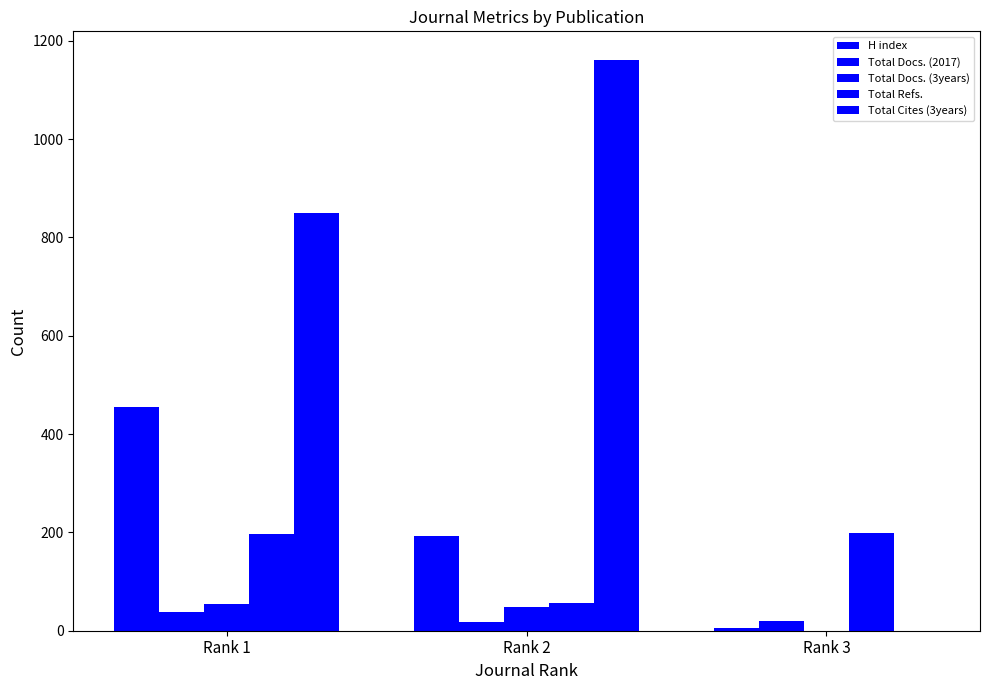

How many series are shown in this chart?

5